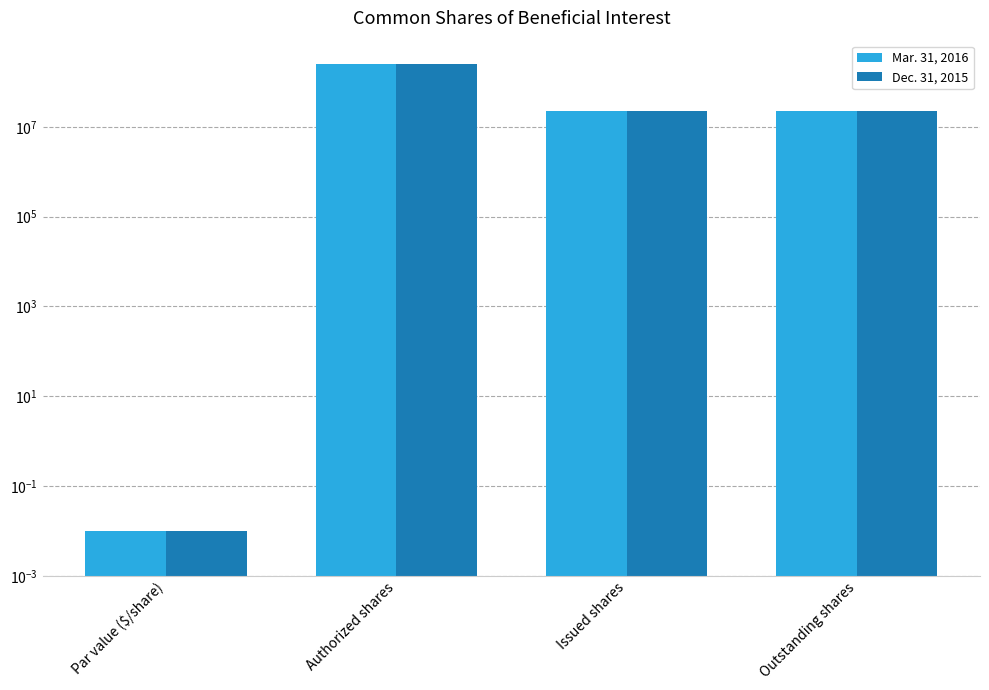

How many data points in Dec. 31, 2015 are above 23015751?

1